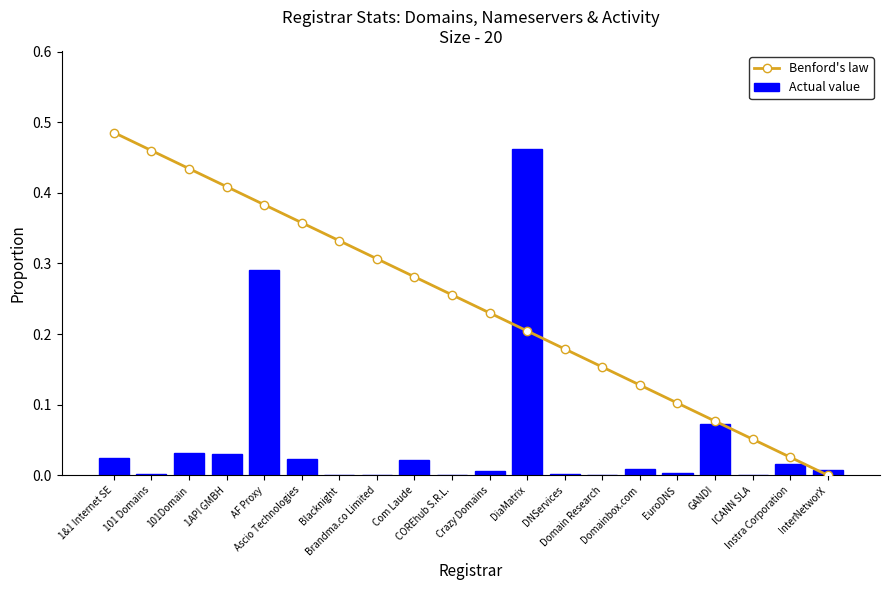

True or false: Actual value has a value of 0.0 at 101 Domains.

False